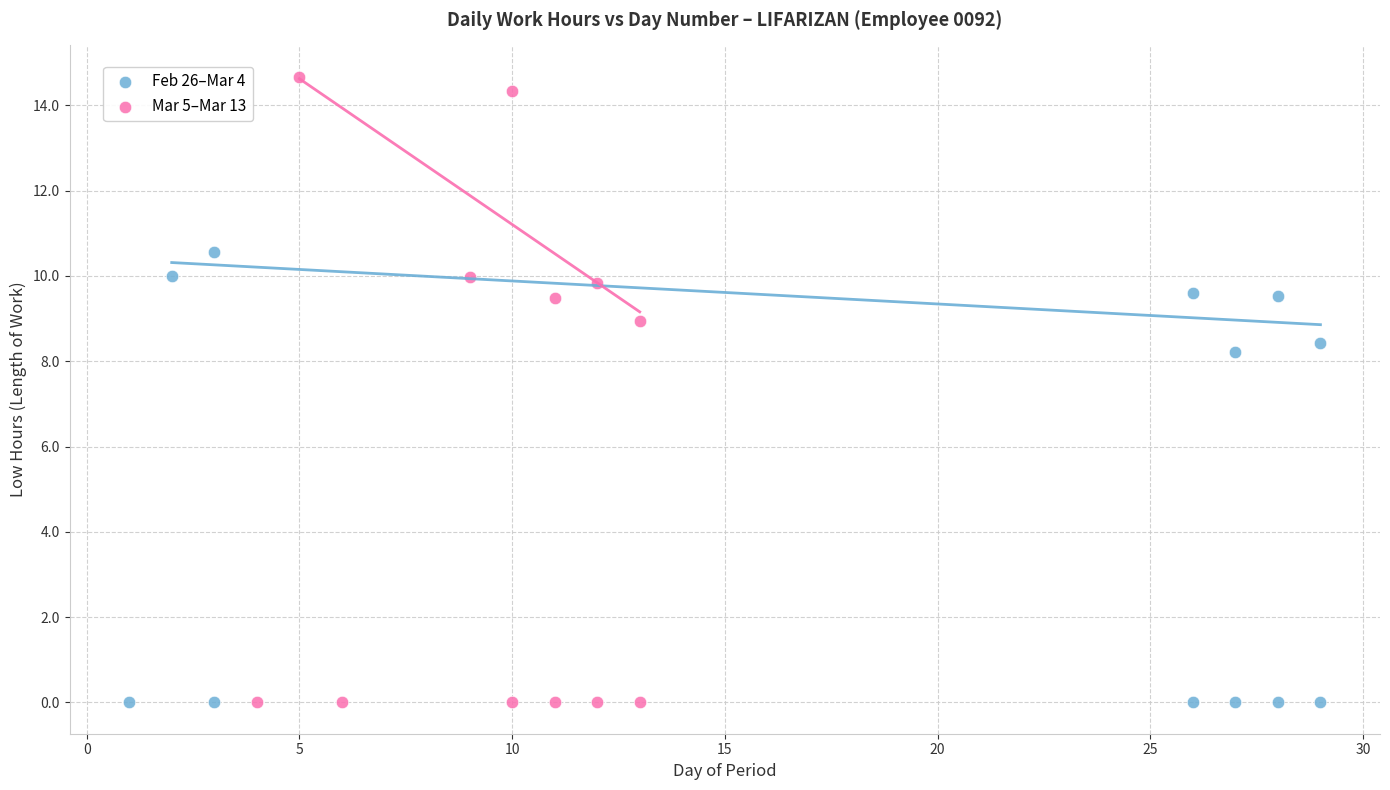

Which series reaches the maximum Y coordinate?

Mar 5–Mar 13